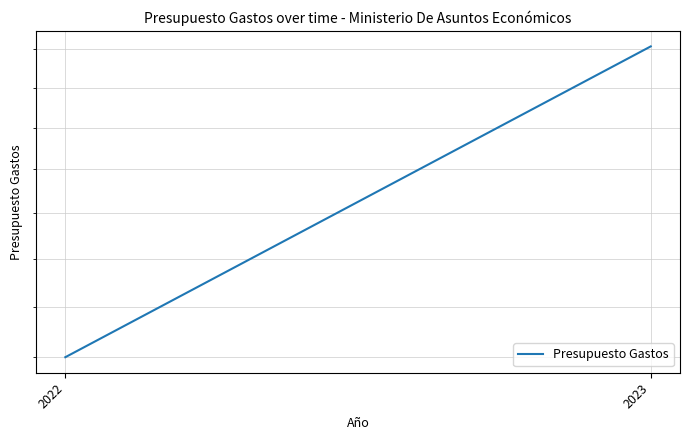

Rank the categories by value from lowest to highest.

2022, 2023